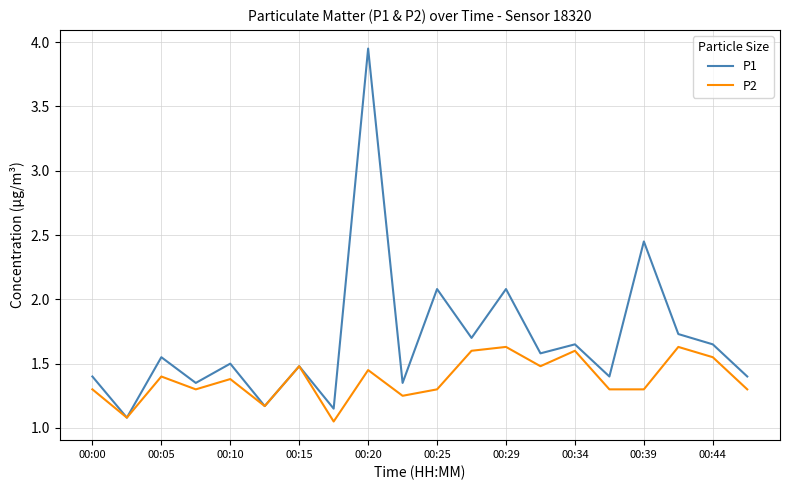

Which series has the largest total across all categories?

P1